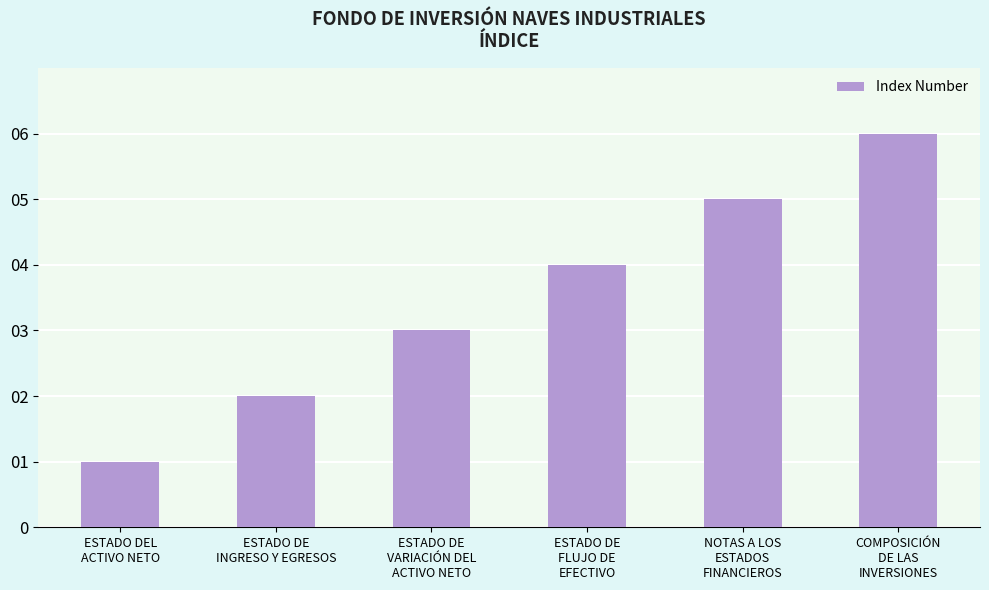

What is the difference between the maximum and second lowest values?

4